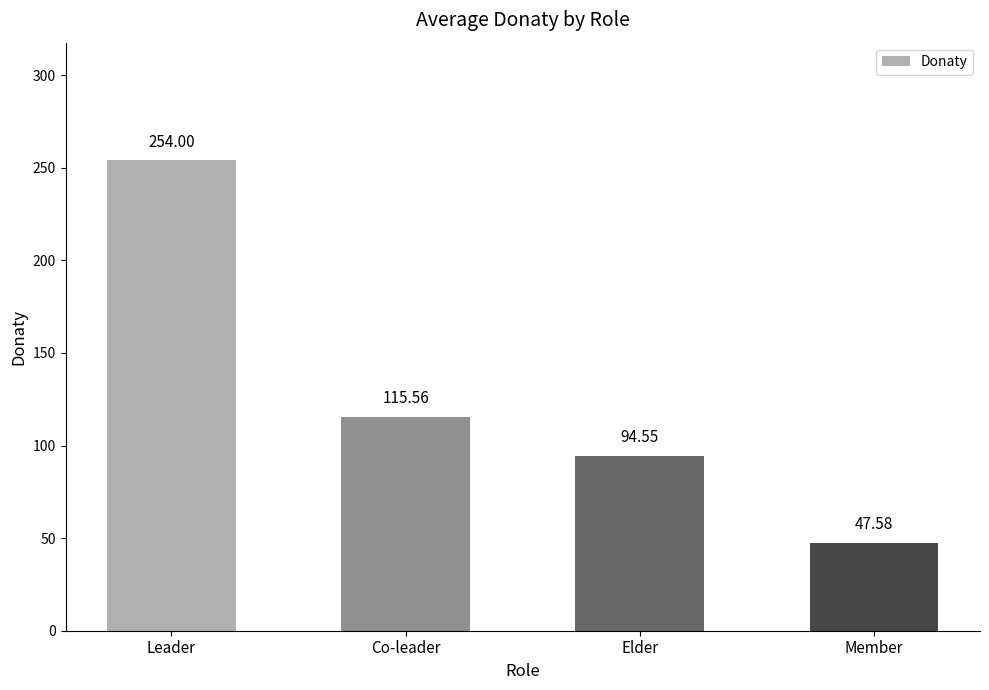

Which has a higher value, Elder or Member?

Elder